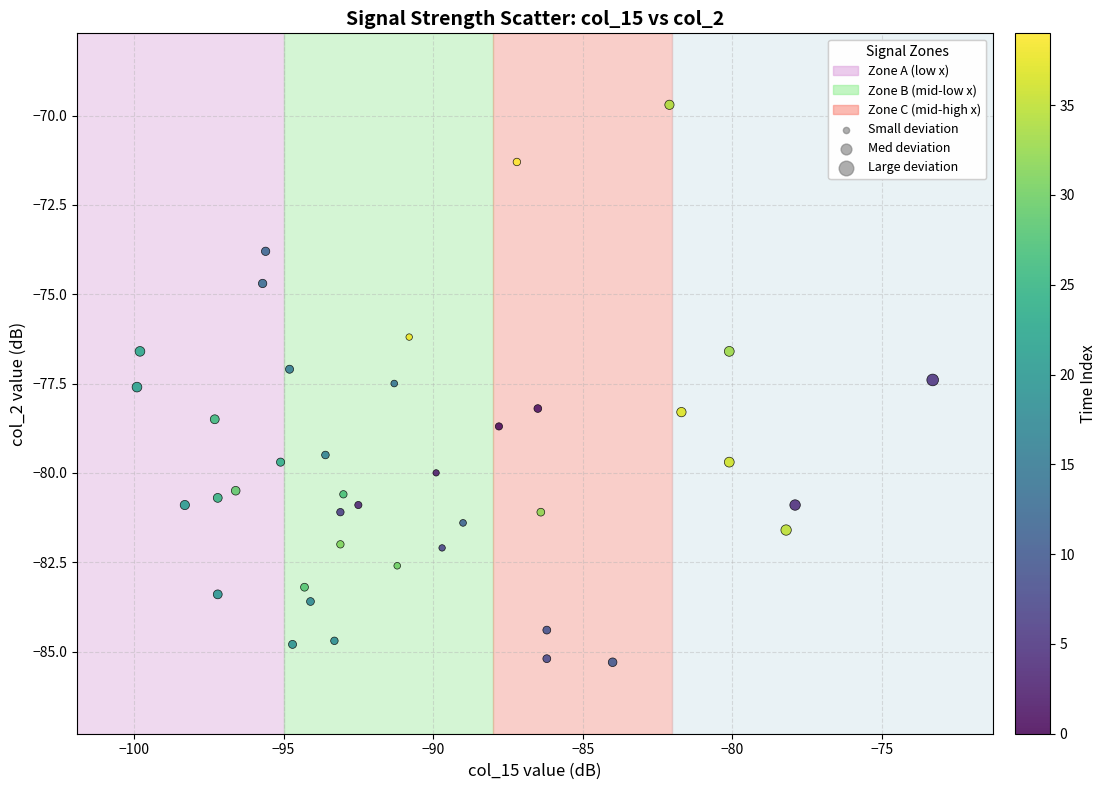

What is the range of Y values (max minus min)?

15.6